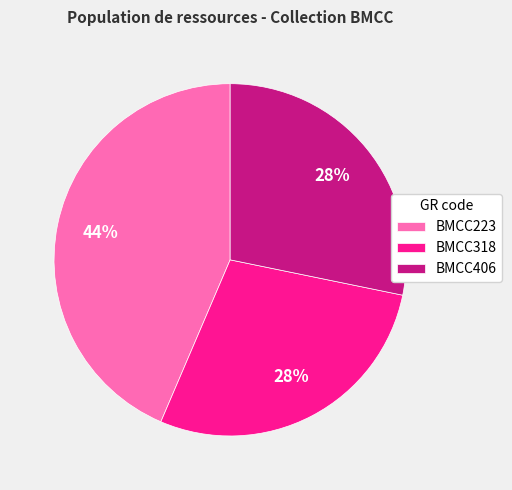

Is BMCC318 the majority of the pie?

No